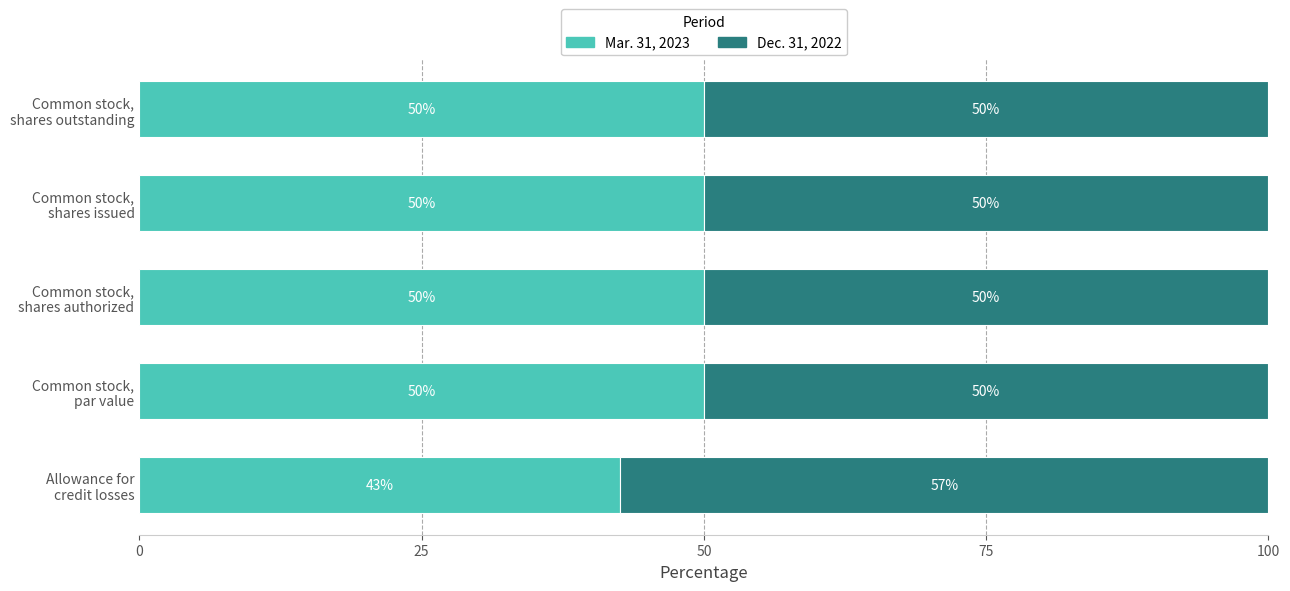

What is the minimum value for Mar. 31, 2023?

42.6